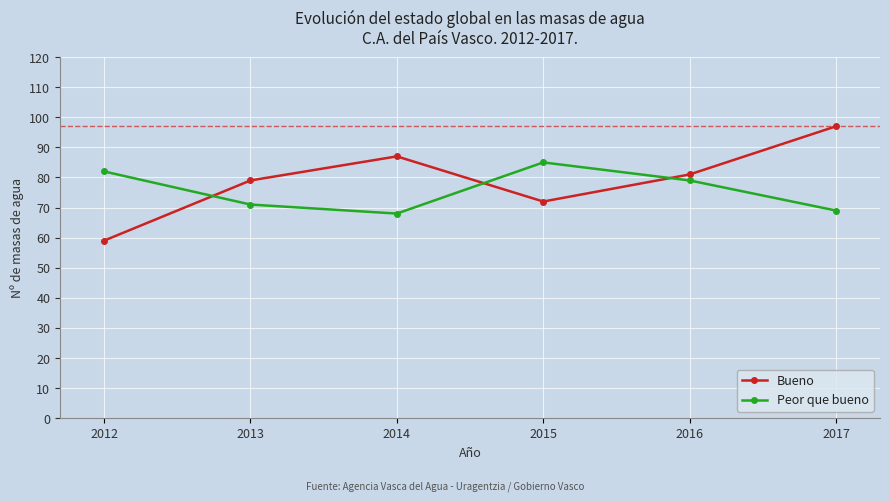

Is the value of Peor que bueno at 2014 greater than the value of Bueno at 2016?

No